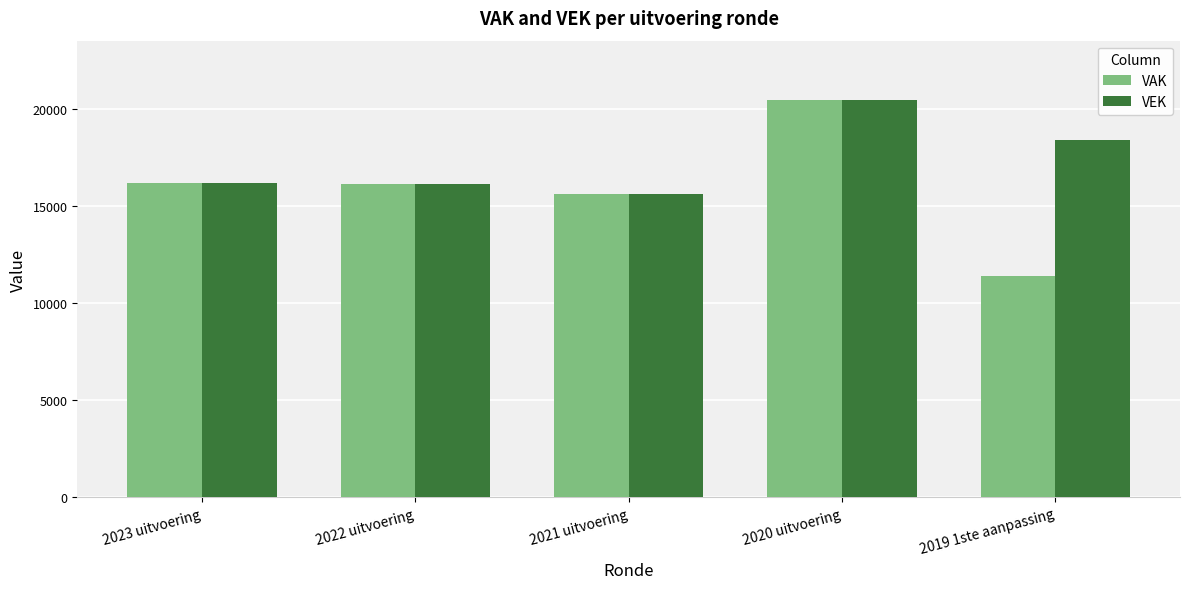

What is the smallest value displayed?

11410